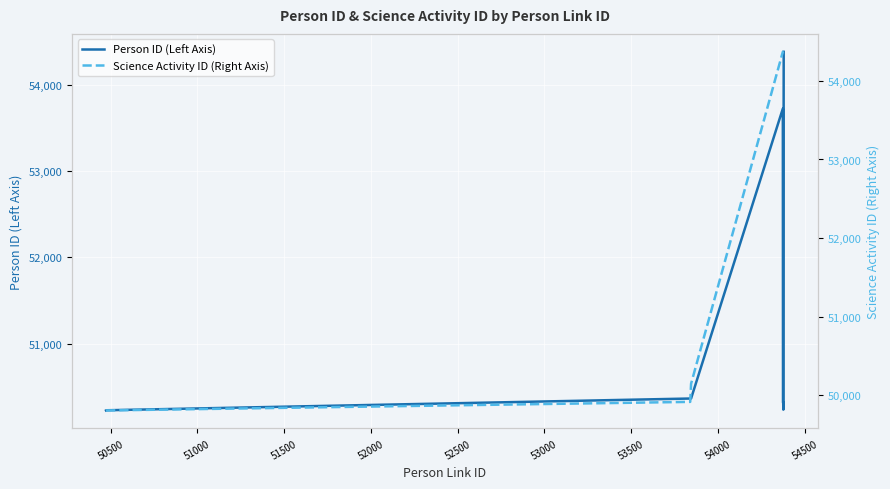

What is the sum of the Person ID (Left Axis) values at 53000 and 54000?

100555